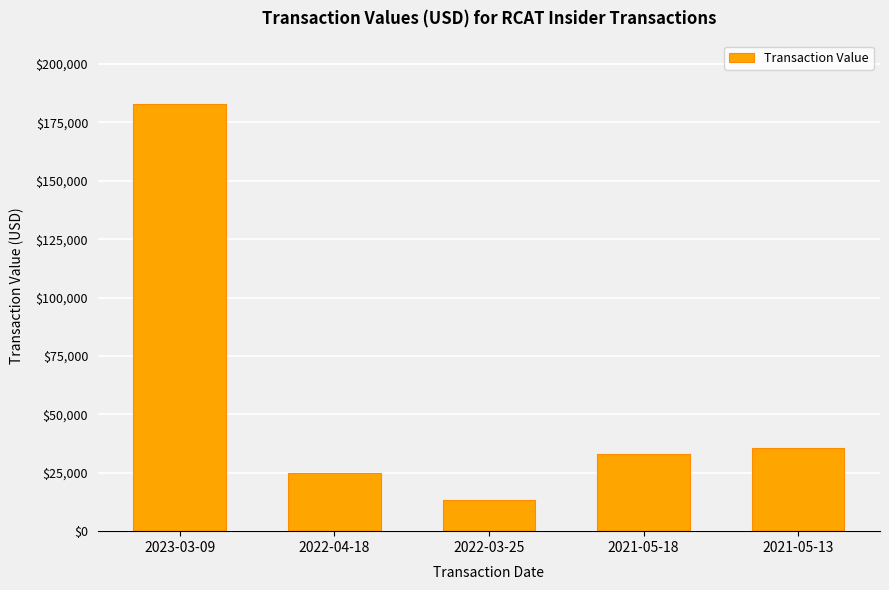

Which has a higher value, 2021-05-13 or 2022-03-25?

2021-05-13